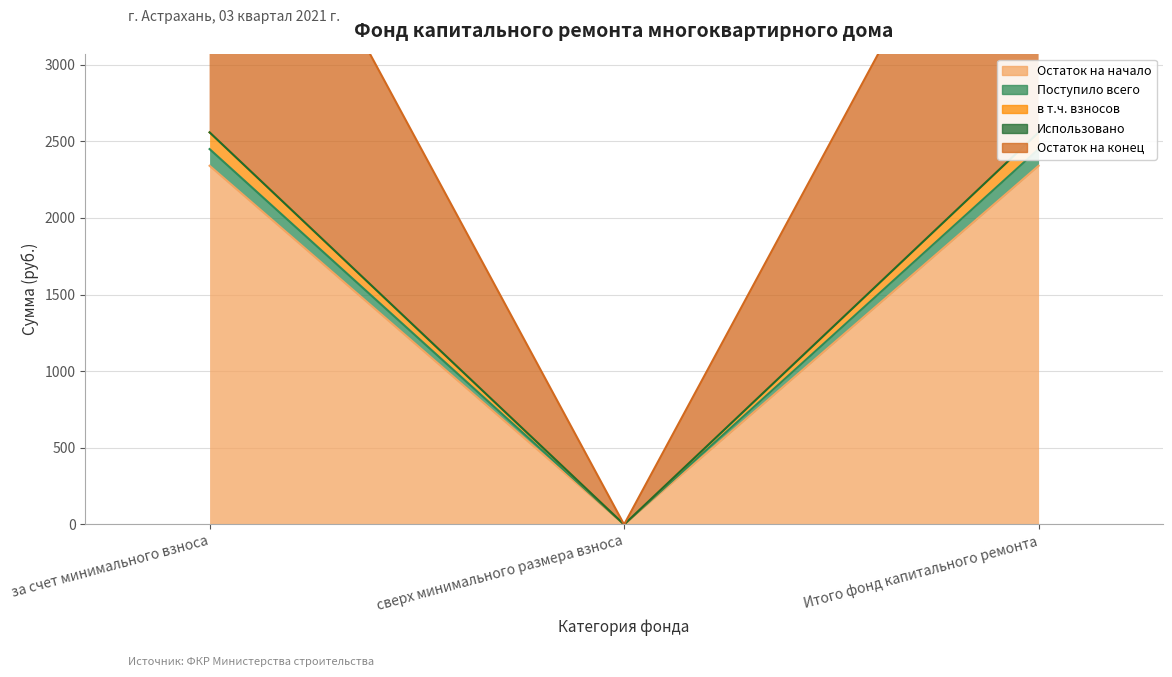

What is the label of the 2nd point from the right?

сверх минимального размера взноса